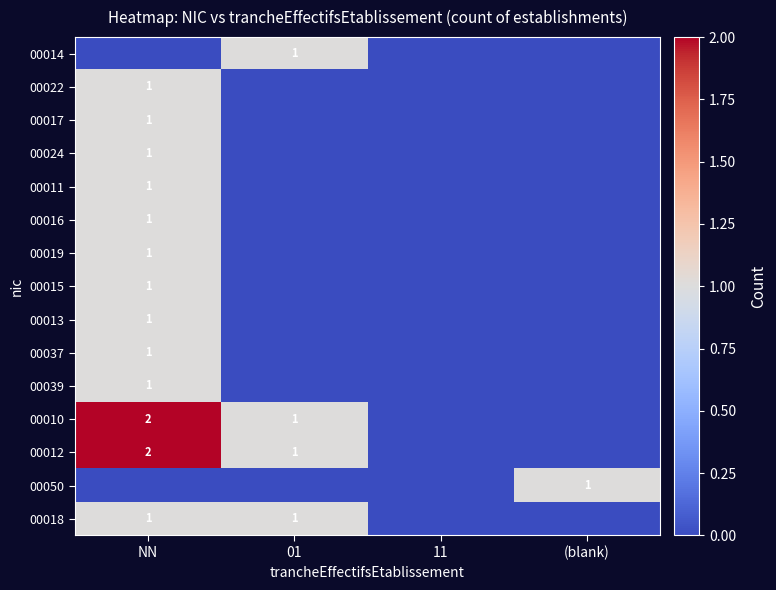

The 00010 series shows 2 at NN. True or false?

True